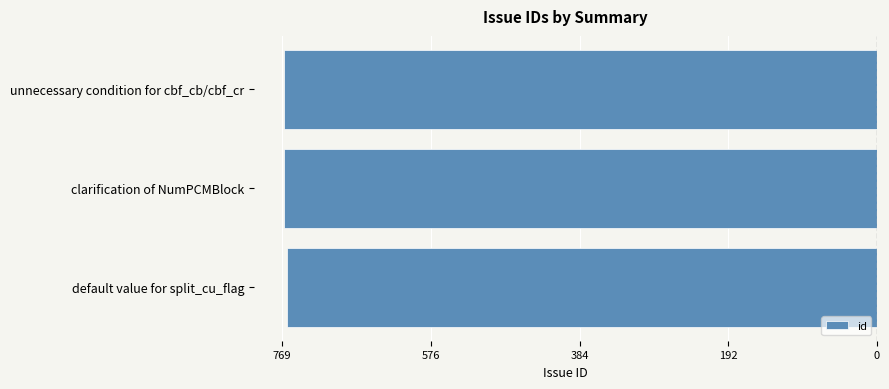

Does the chart contain any negative values?

Yes